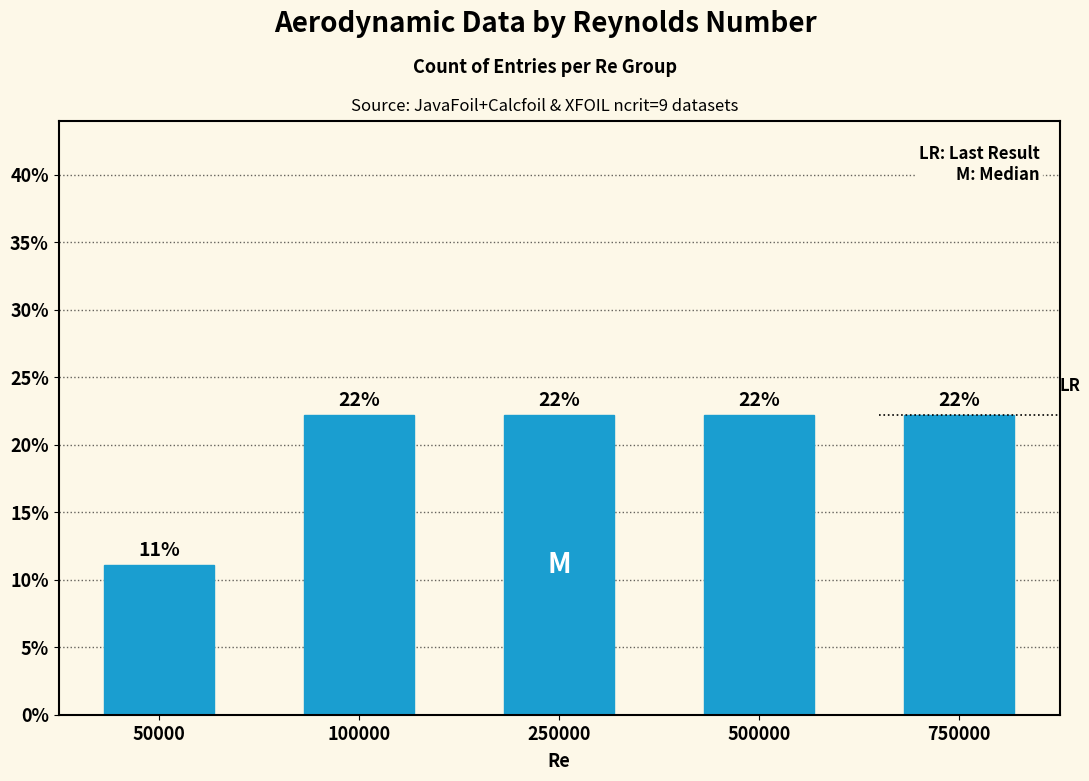

Does the chart contain any negative values?

No